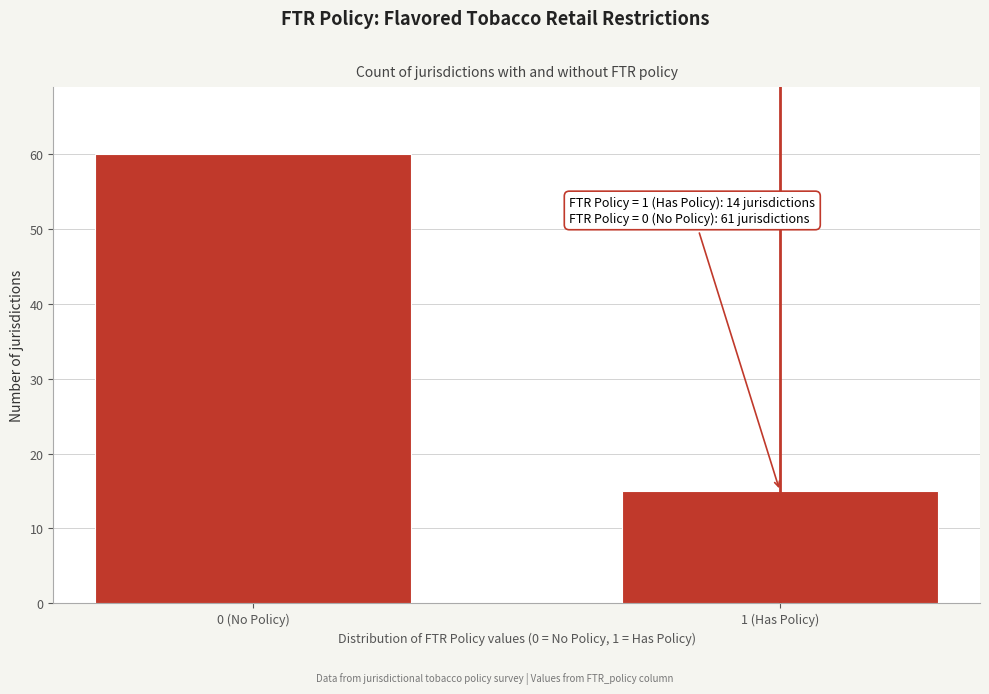

Reading left to right, extract all data points from this chart.

0 (No Policy)=60	1 (Has Policy)=15